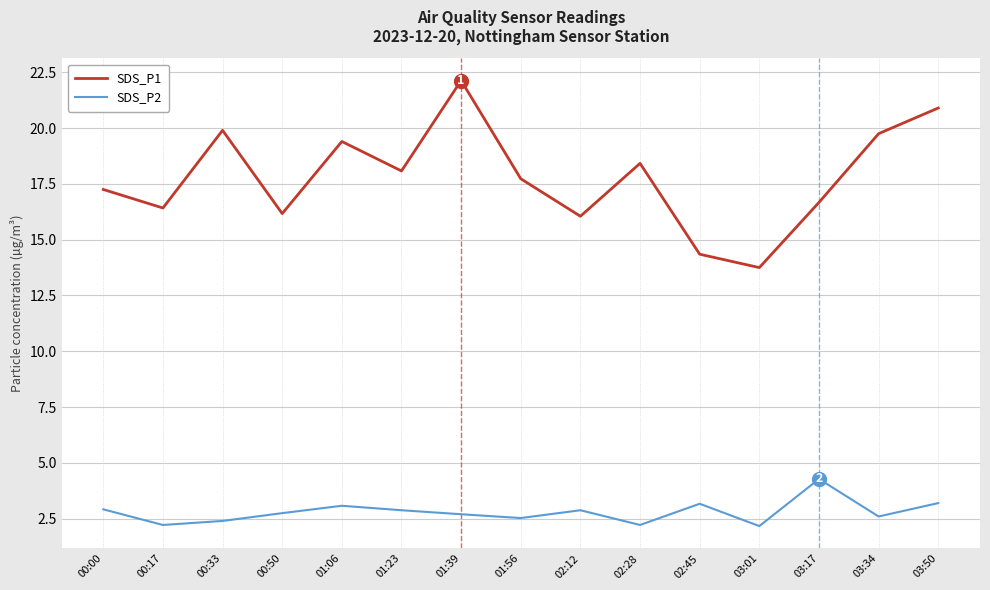

Which category has the lowest value in the SDS_P1 series?

03:01